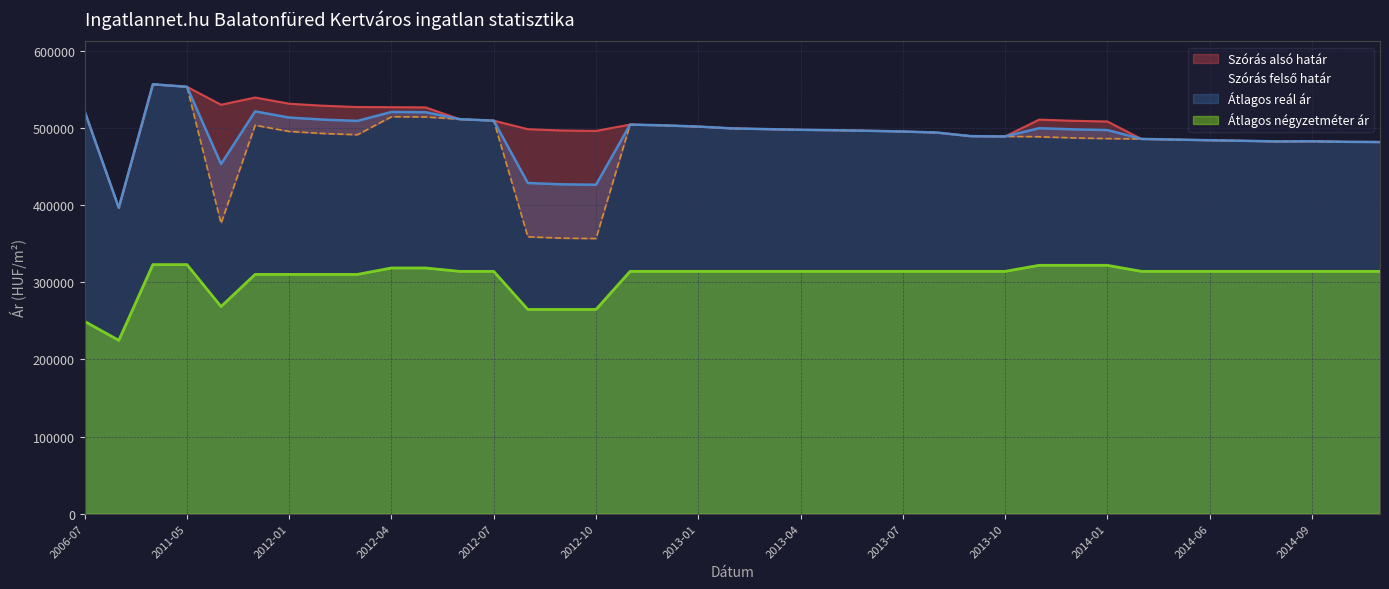

What is the total value across all series at 2014-09?

1763375